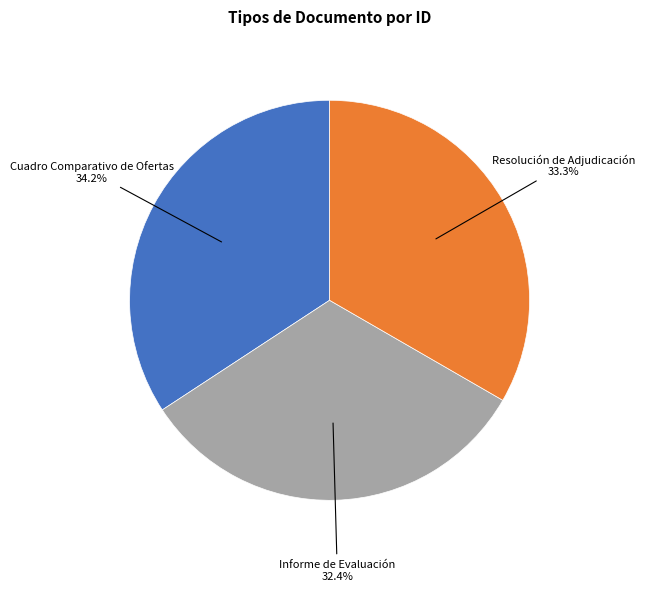

Combined, do Cuadro Comparativo de Ofertas and Informe de Evaluación account for over 50%?

Yes